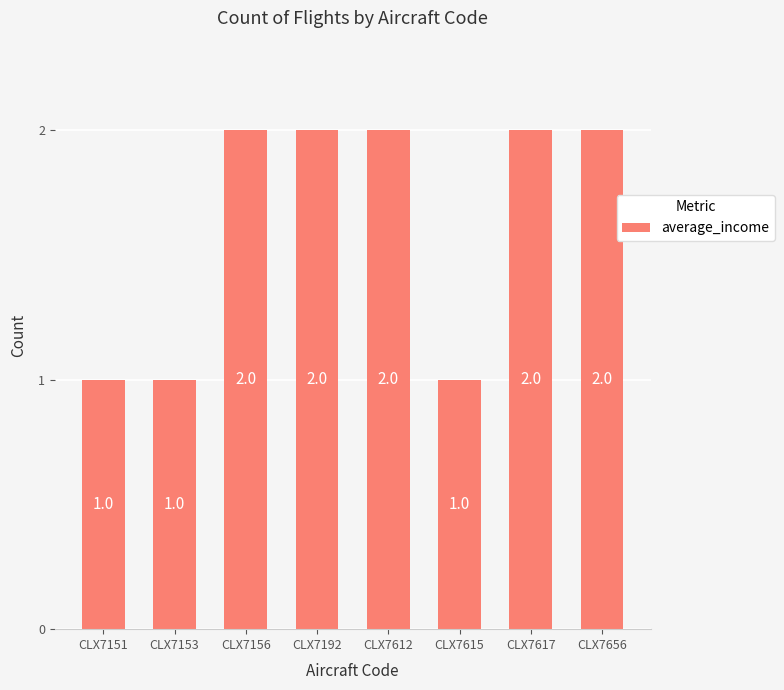

What is the difference between the values at CLX7615 and CLX7656?

1